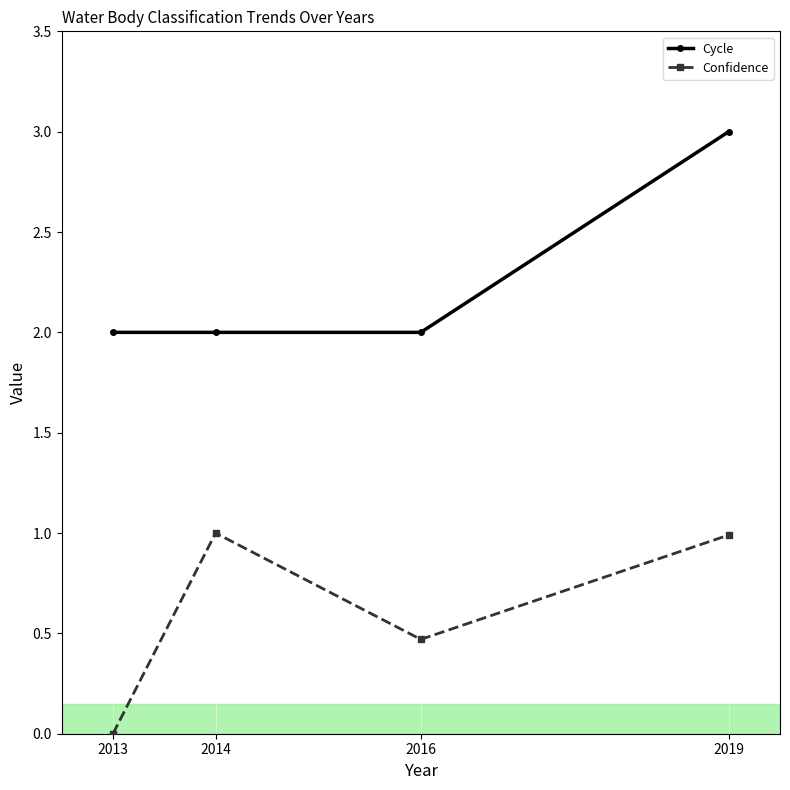

How many interior local valleys does the Confidence series have?

1